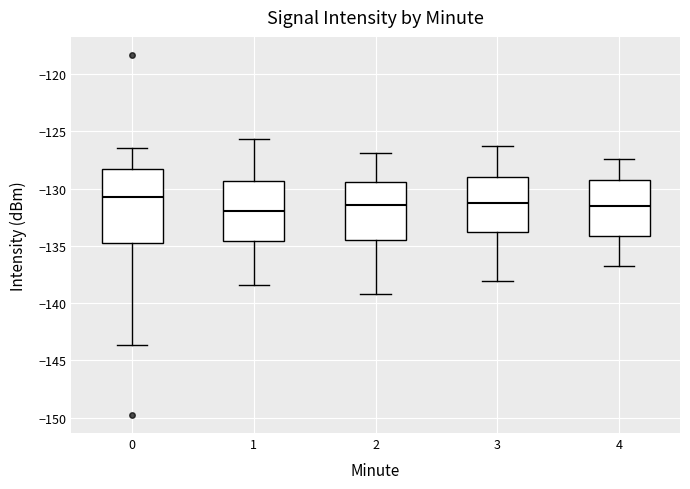

Reading left to right, transcribe this box plot: for each box, give where its median line is, the range the box spans, and where its two whiskers end, as read against the y-axis. The values are not printed on the chart, so give them approximately, as read against the axis.

0: median -131.0, box -134.5 to -128.5, whiskers -143.5 to -126.5
1: median -132.0, box -134.5 to -129.5, whiskers -138.5 to -125.5
2: median -131.5, box -134.5 to -129.5, whiskers -139.0 to -127.0
3: median -131.0, box -133.5 to -129.0, whiskers -138.0 to -126.5
4: median -131.5, box -134.0 to -129.5, whiskers -137.0 to -127.5